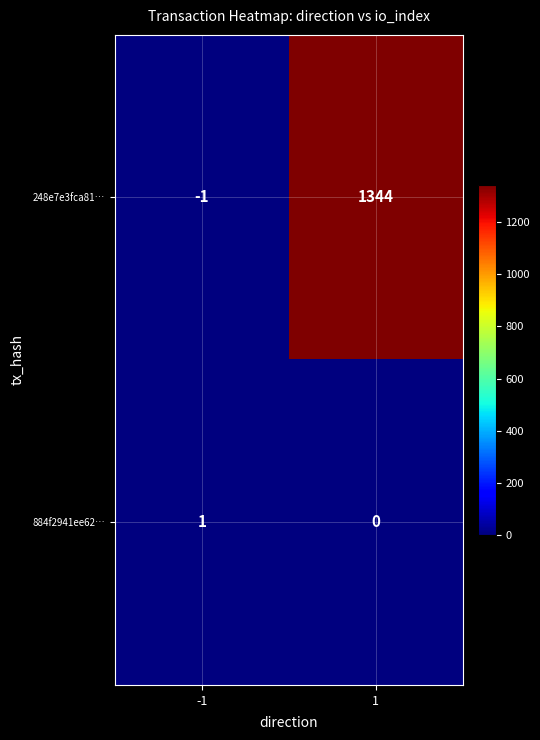

What is the difference between the maximum and minimum values in the 248e7e3fca81… series?

1345